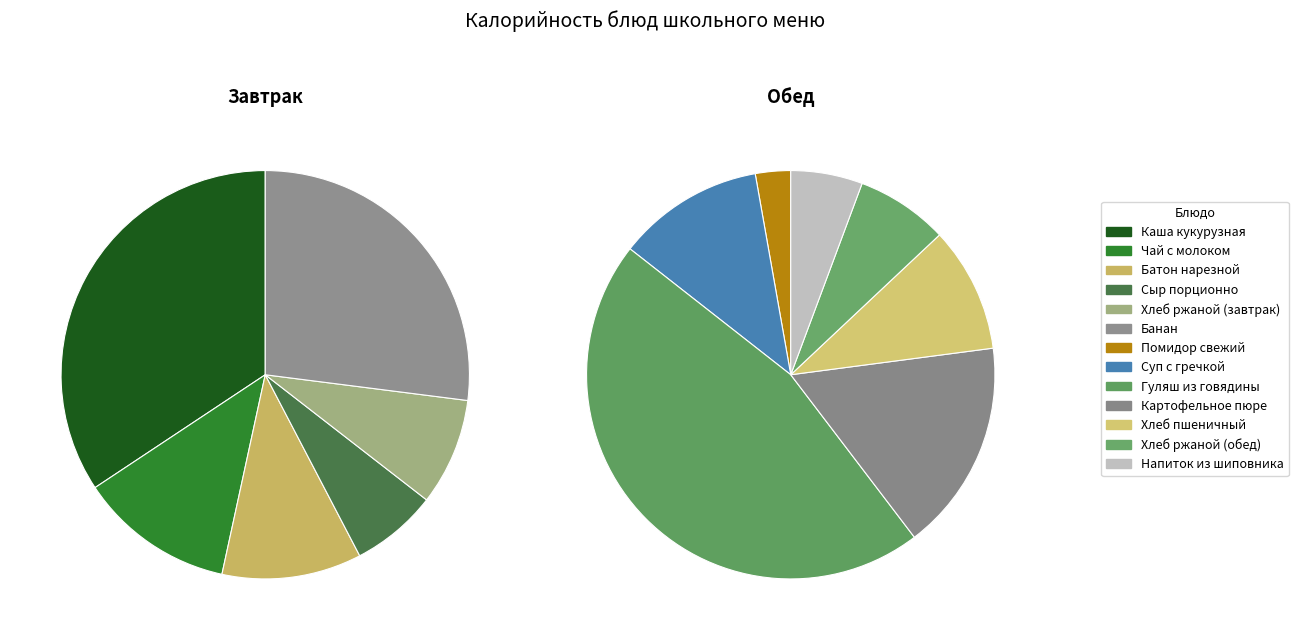

Does any single category account for the majority?

No